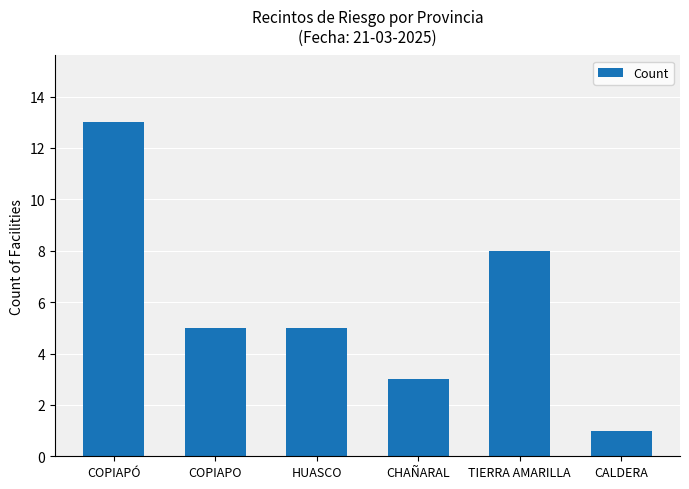

What is the minimum value shown in the chart?

1